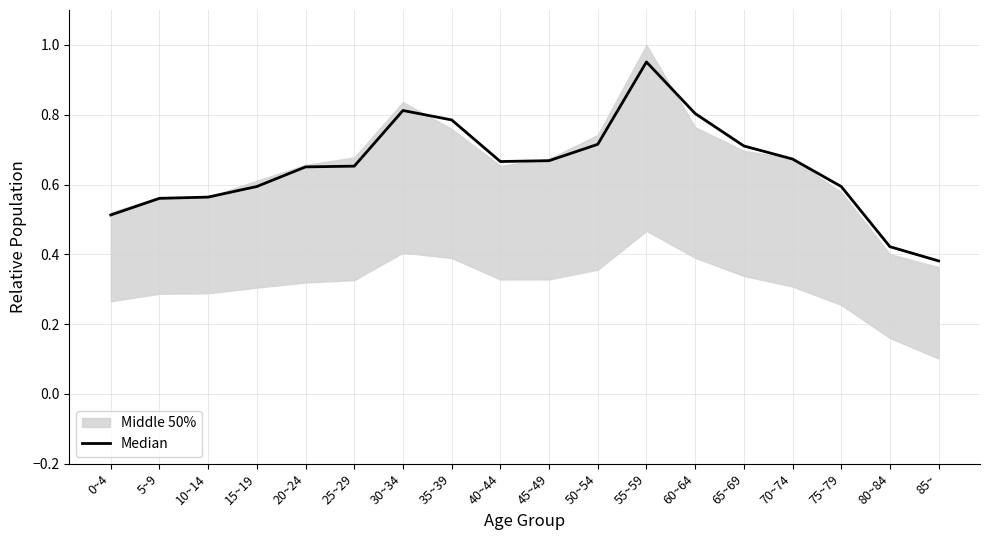

What is the sum of all values?

11.7